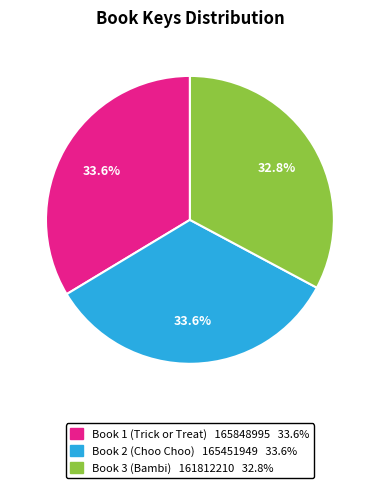

Is there any slice that represents more than half of the pie?

No